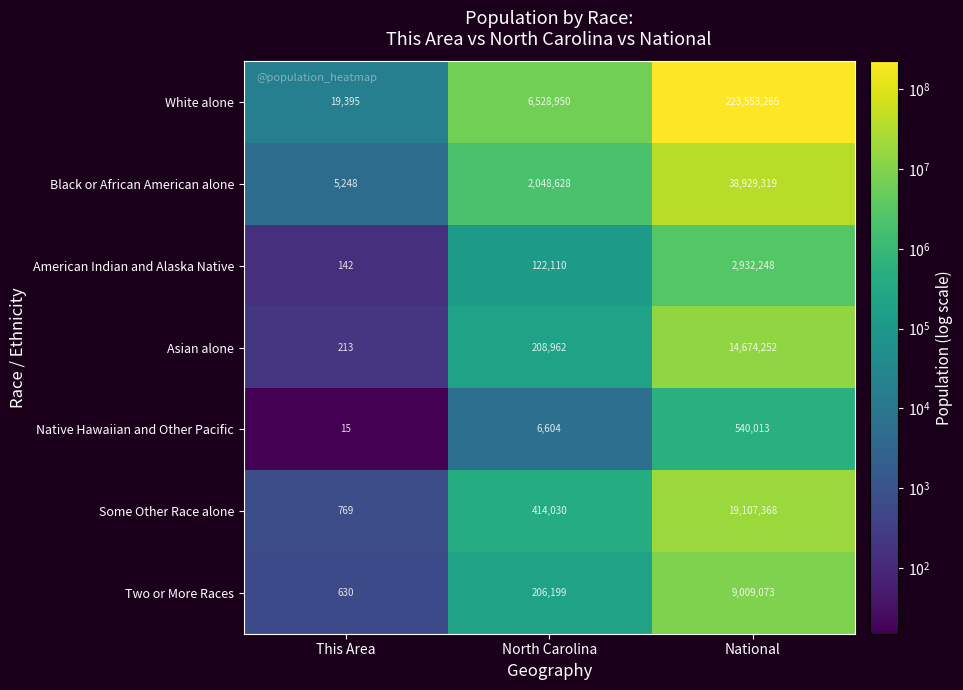

Count the number of categories in the chart.

3